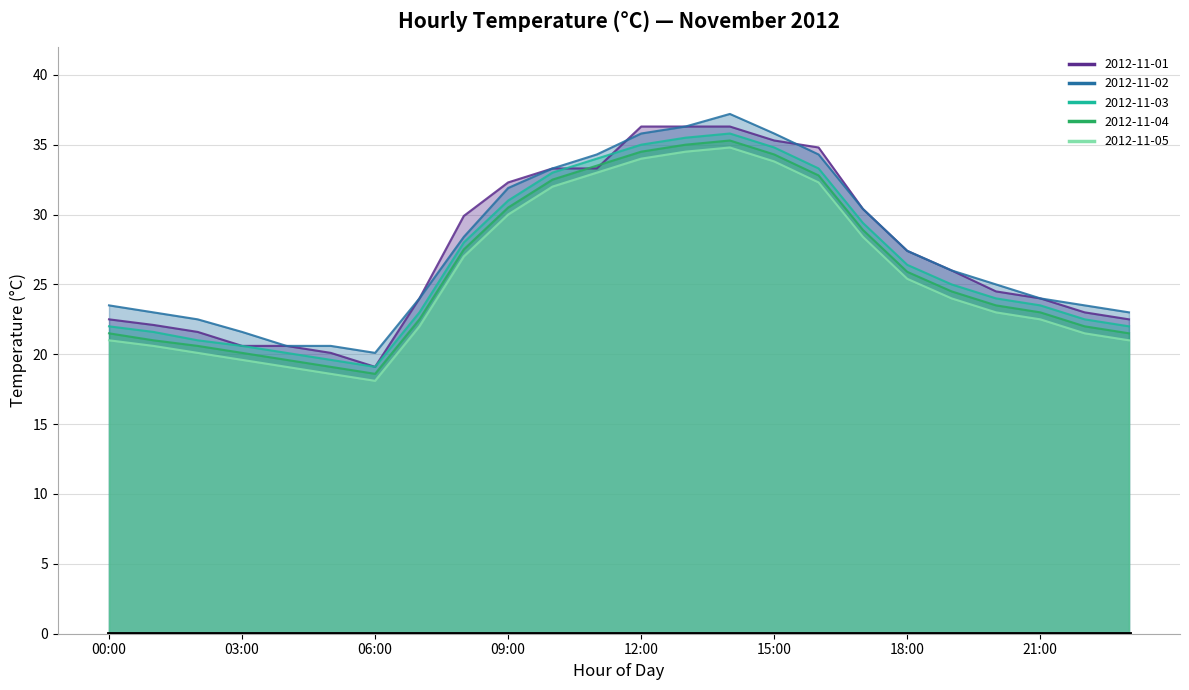

Does the chart display data point markers on the line(s)?

No